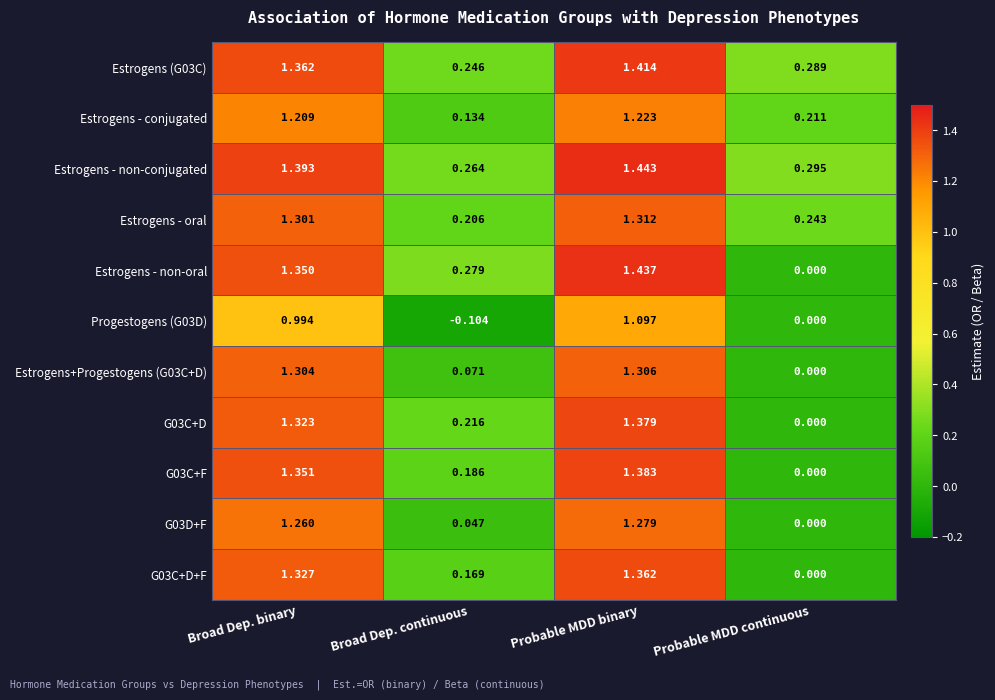

At which label does Progestogens (G03D) reach its peak?

Probable MDD binary